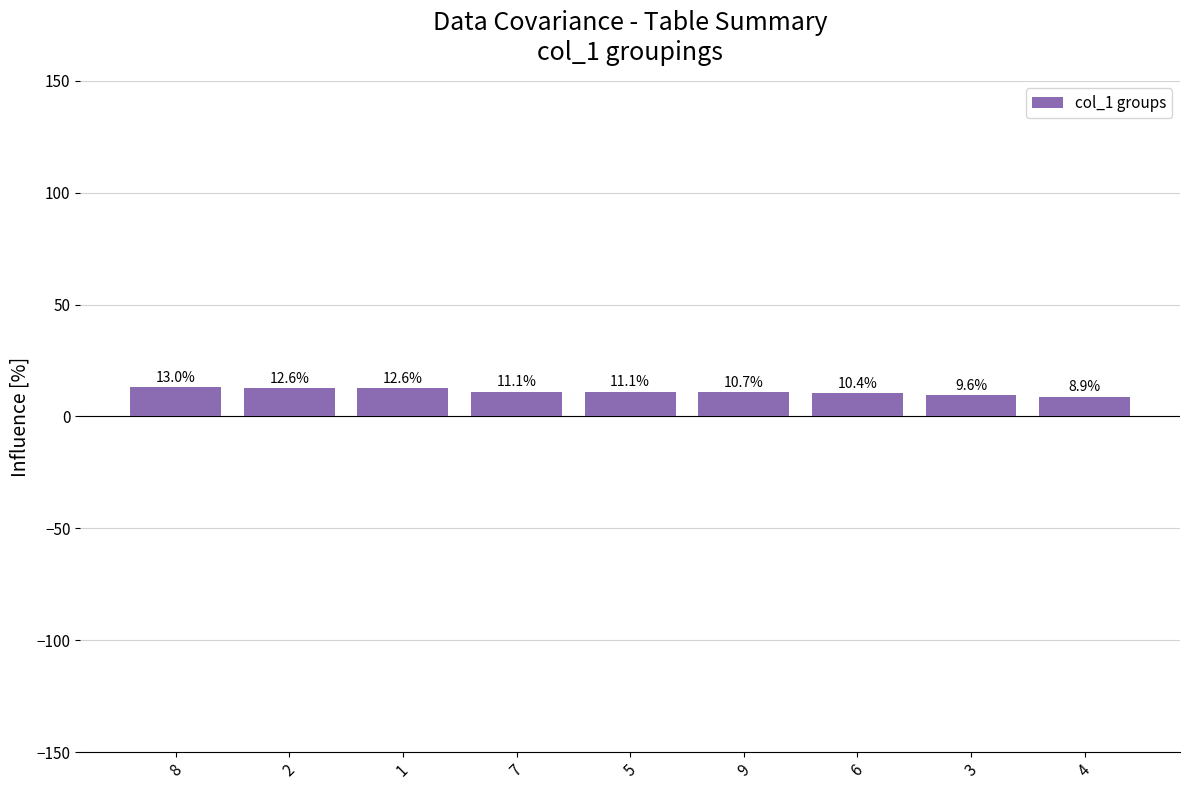

Is it true that the value at 7 is 11.1?

True